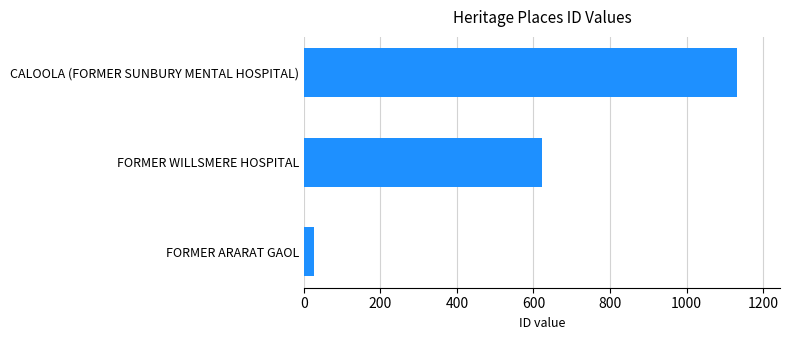

The value at FORMER WILLSMERE HOSPITAL is 622. True or false?

True